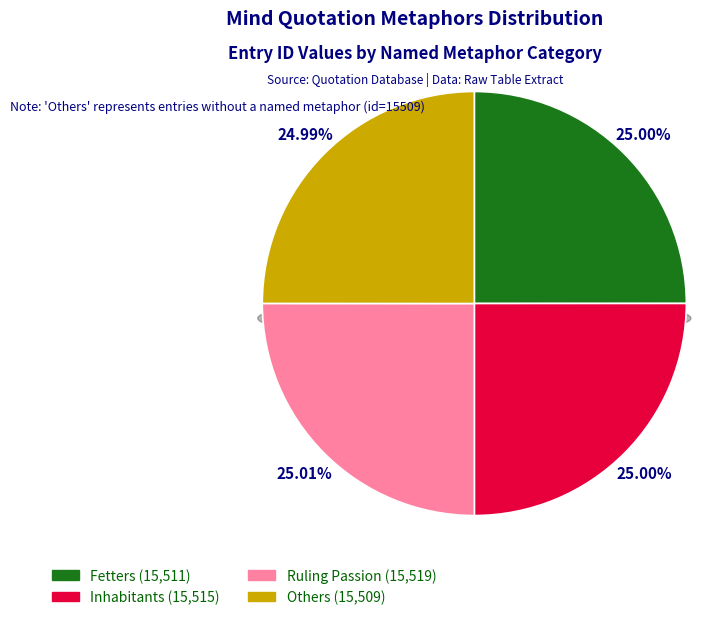

Which slice is the largest?

Ruling Passion